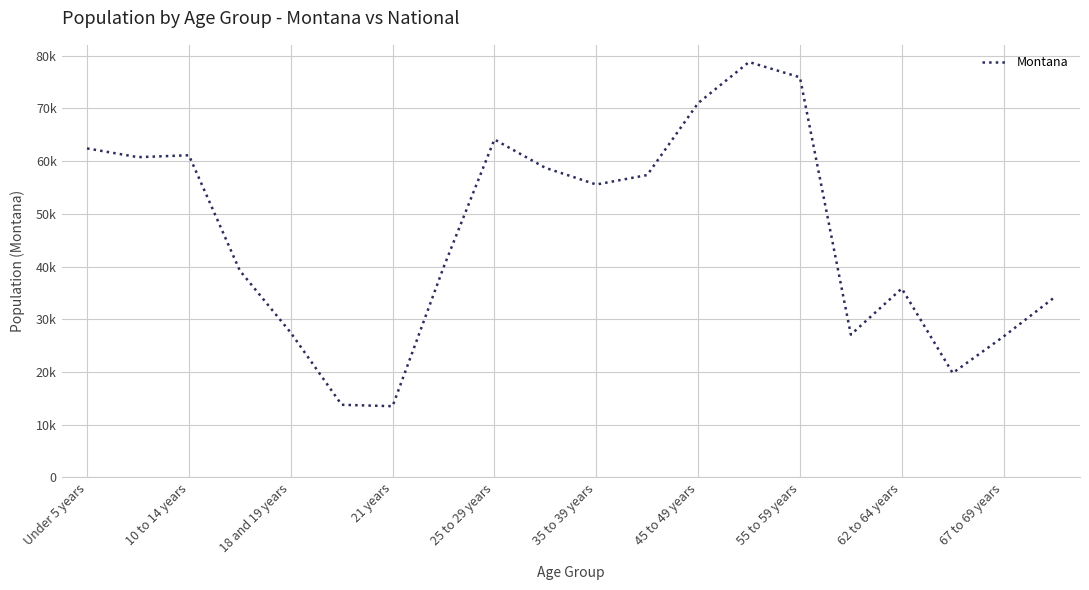

Does the chart have visible grid lines?

Yes